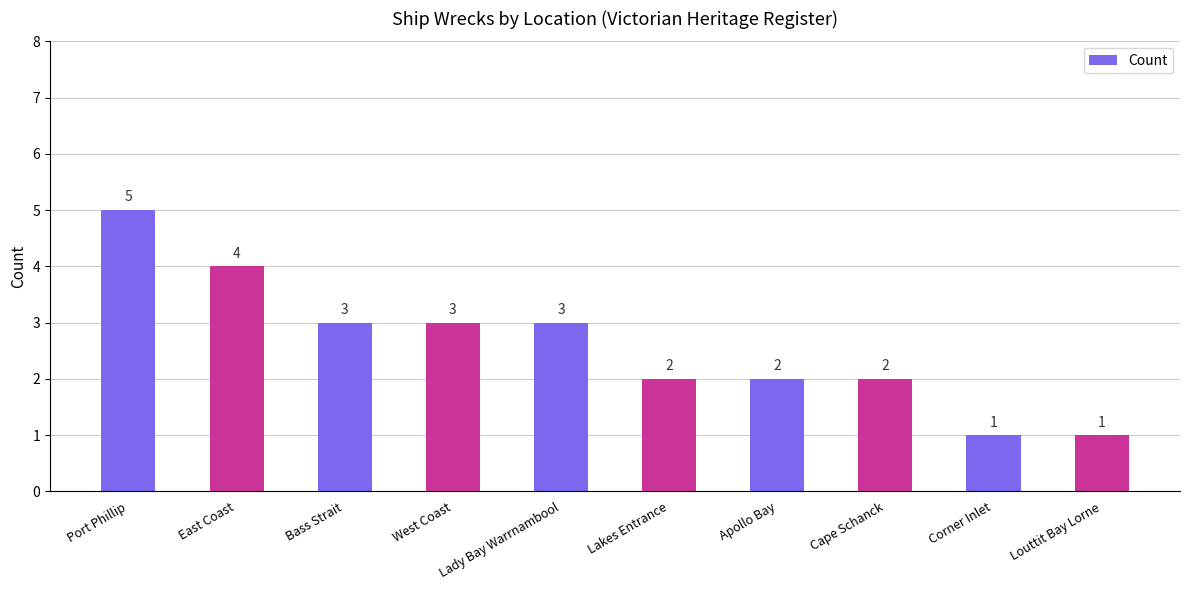

What is the label of the 3rd bar from the left?

Bass Strait